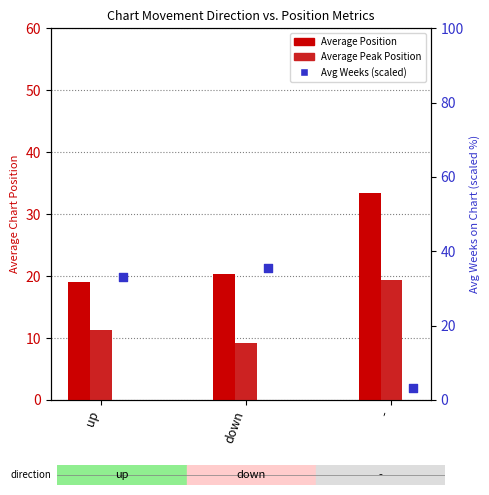

At how many categories does at least one series exceed 4?

3